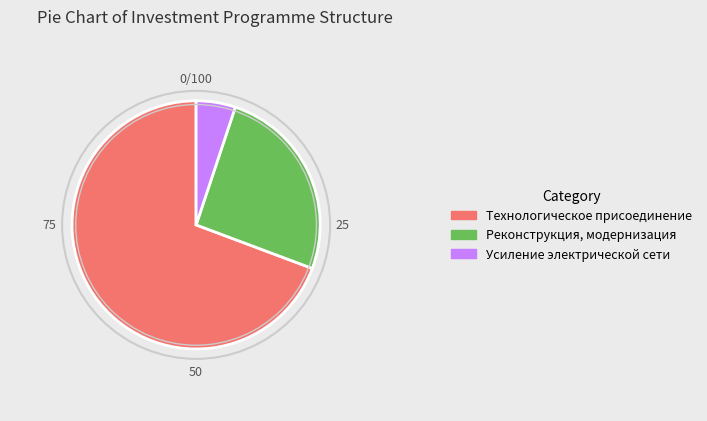

Between Реконструкция, модернизация and Технологическое присоединение, which is larger?

Технологическое присоединение